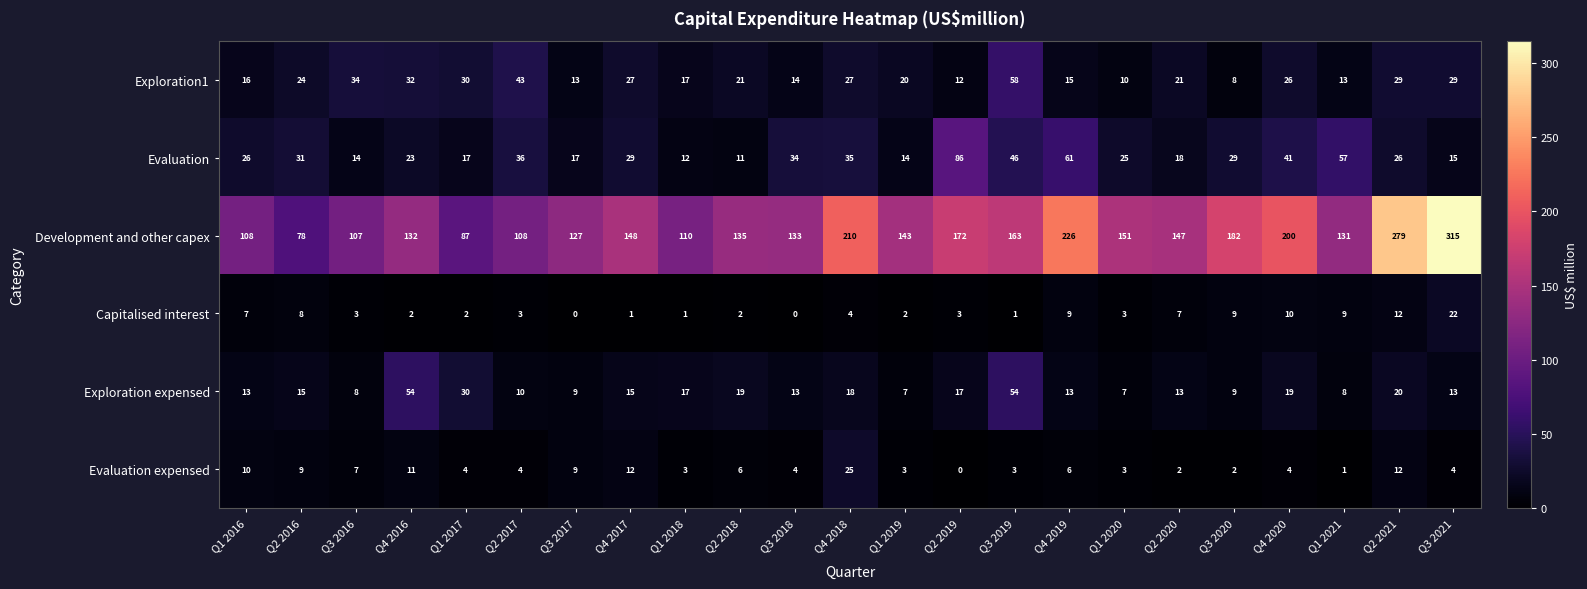

Between Q3 2016 and Q1 2017, which series saw the biggest shift?

Exploration expensed